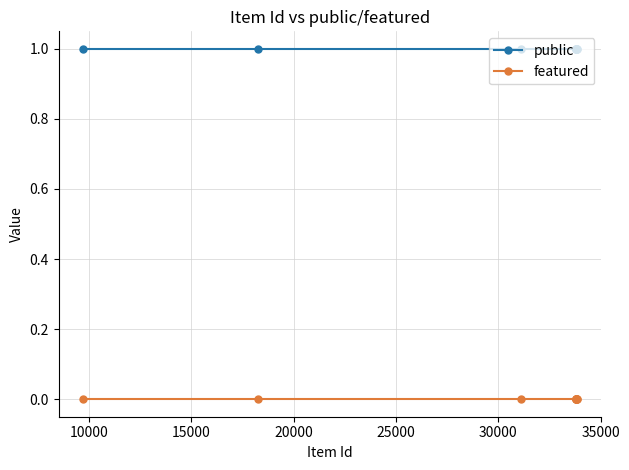

Rank the series by their average value, from highest to lowest.

public, featured